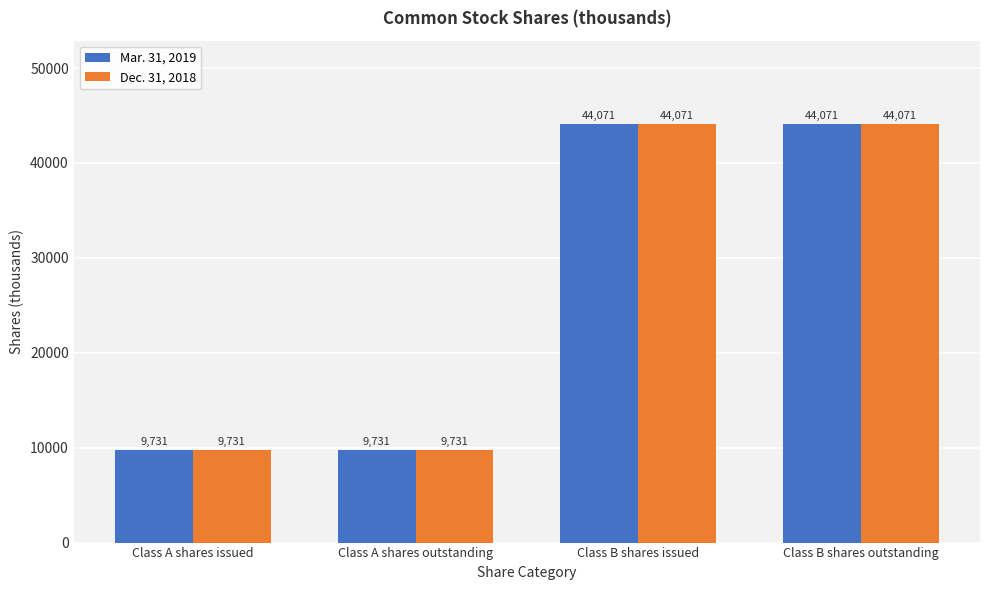

What is the difference between the maximum and minimum values in the Dec. 31, 2018 series?

34340